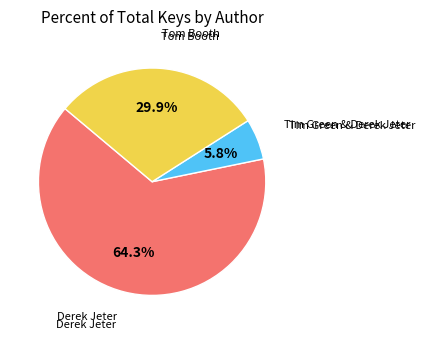

Is there any slice that represents more than half of the pie?

Yes